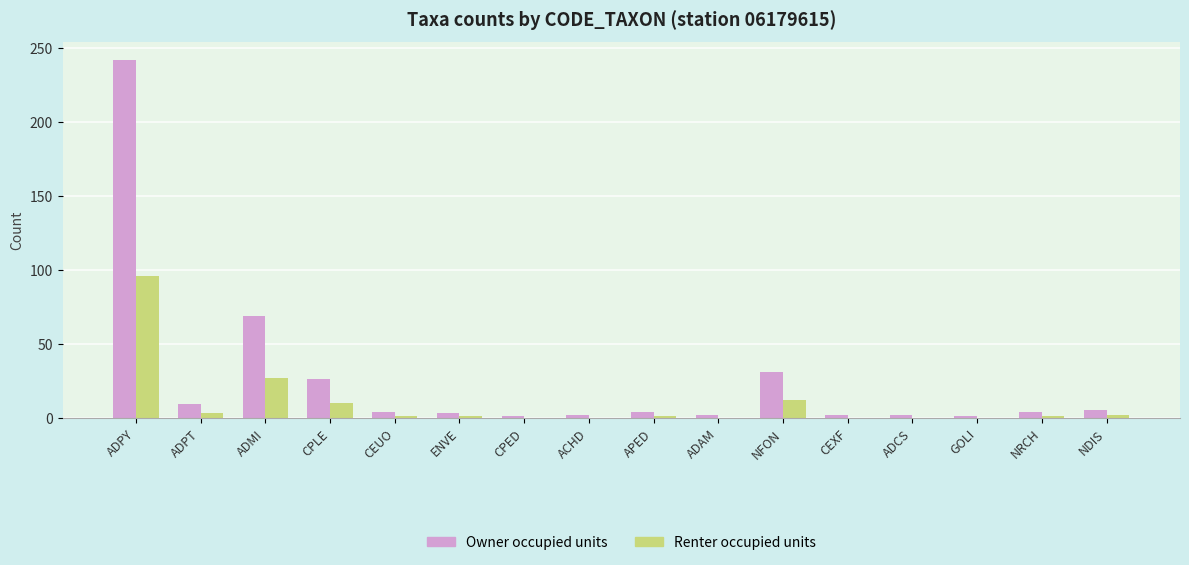

Between ADPT and CPLE, which series saw the biggest shift?

Owner occupied units